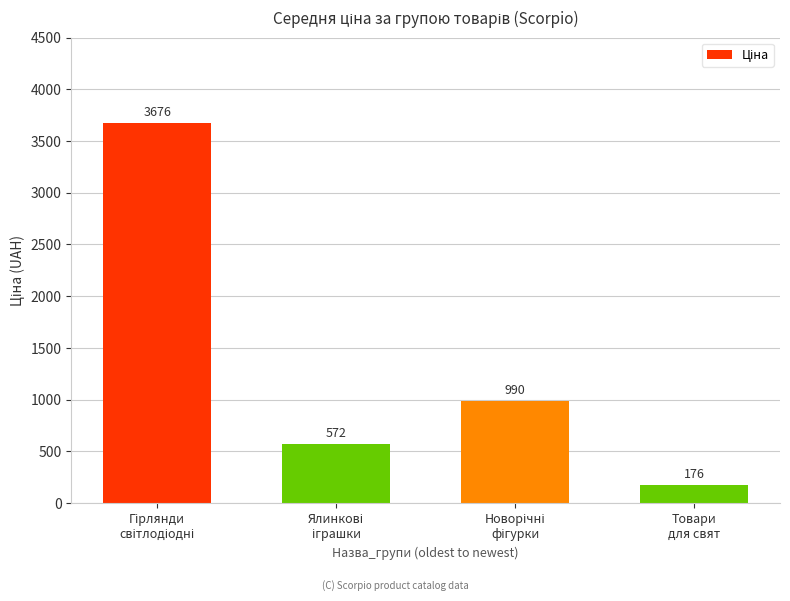

The value at Товари
для свят is 176. True or false?

True